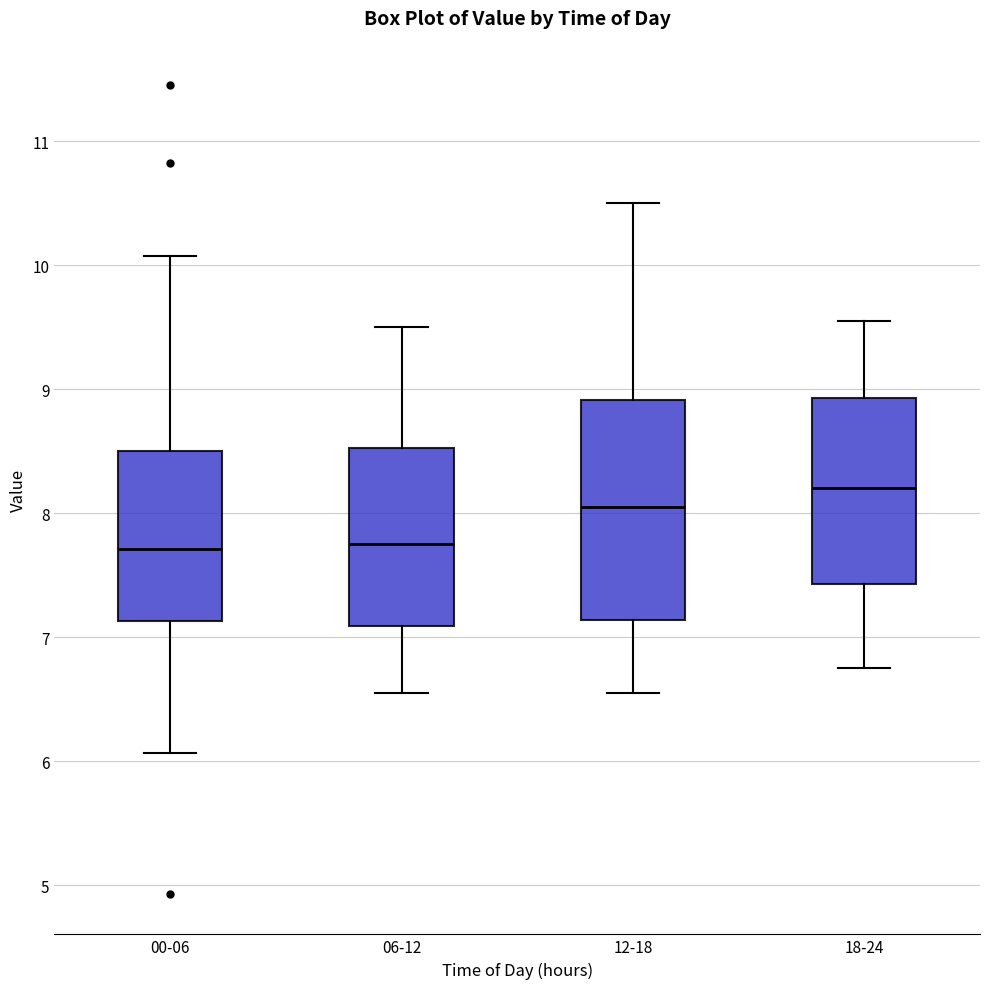

Reading left to right, transcribe this box plot: for each box, give where its median line is, the range the box spans, and where its two whiskers end, as read against the y-axis. The values are not printed on the chart, so give them approximately, as read against the axis.

00-06: median 7.7, box 7.1 to 8.5, whiskers 6.1 to 10.1
06-12: median 7.8, box 7.1 to 8.5, whiskers 6.6 to 9.5
12-18: median 8.1, box 7.1 to 8.9, whiskers 6.6 to 10.5
18-24: median 8.2, box 7.4 to 8.9, whiskers 6.8 to 9.6